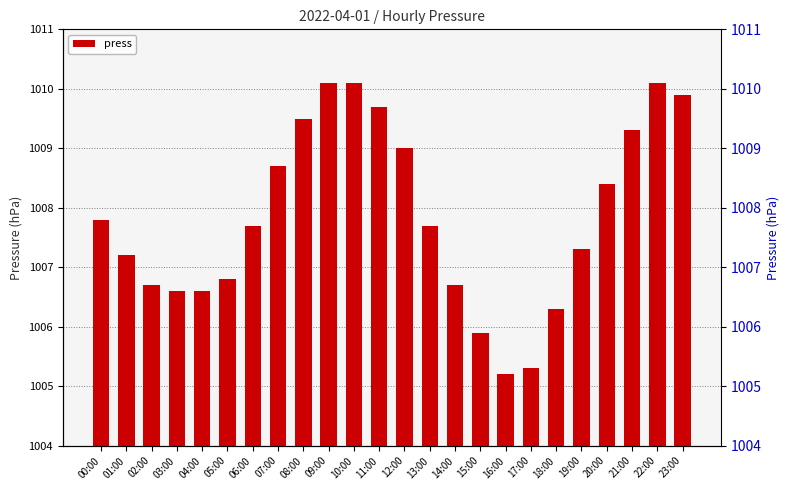

Rank the categories by value from highest to lowest.

09:00, 10:00, 22:00, 23:00, 11:00, 08:00, 21:00, 12:00, 07:00, 20:00, 00:00, 06:00, 13:00, 19:00, 01:00, 05:00, 02:00, 14:00, 03:00, 04:00, 18:00, 15:00, 17:00, 16:00